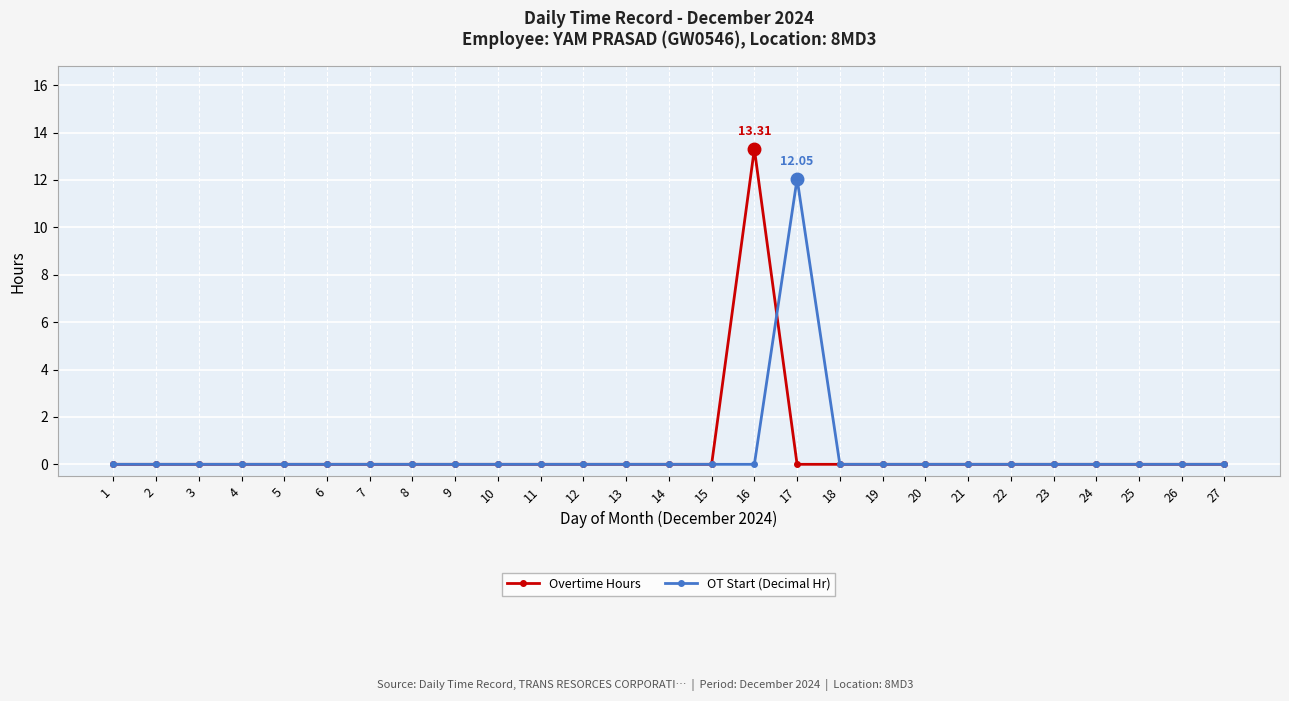

Rank the series at 17 from highest to lowest value.

OT Start (Decimal Hr), Overtime Hours